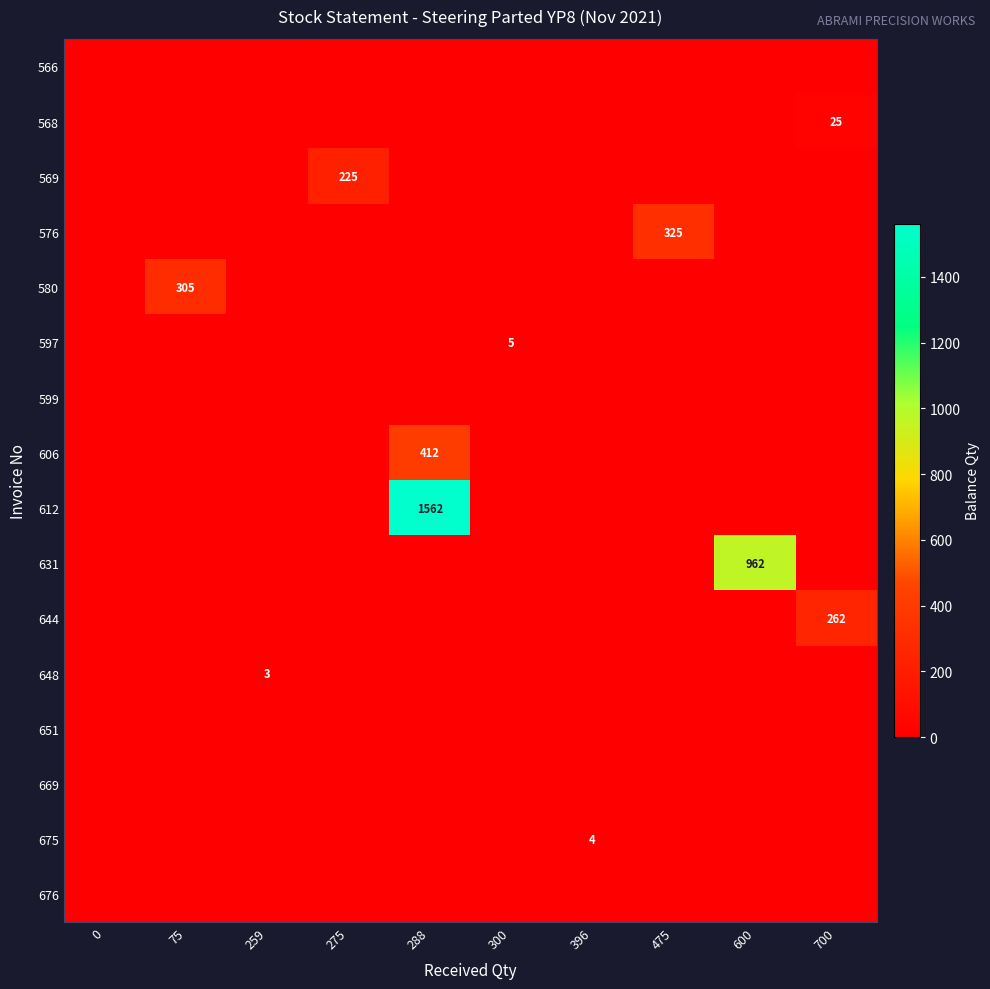

How many categories are shown in the chart?

10